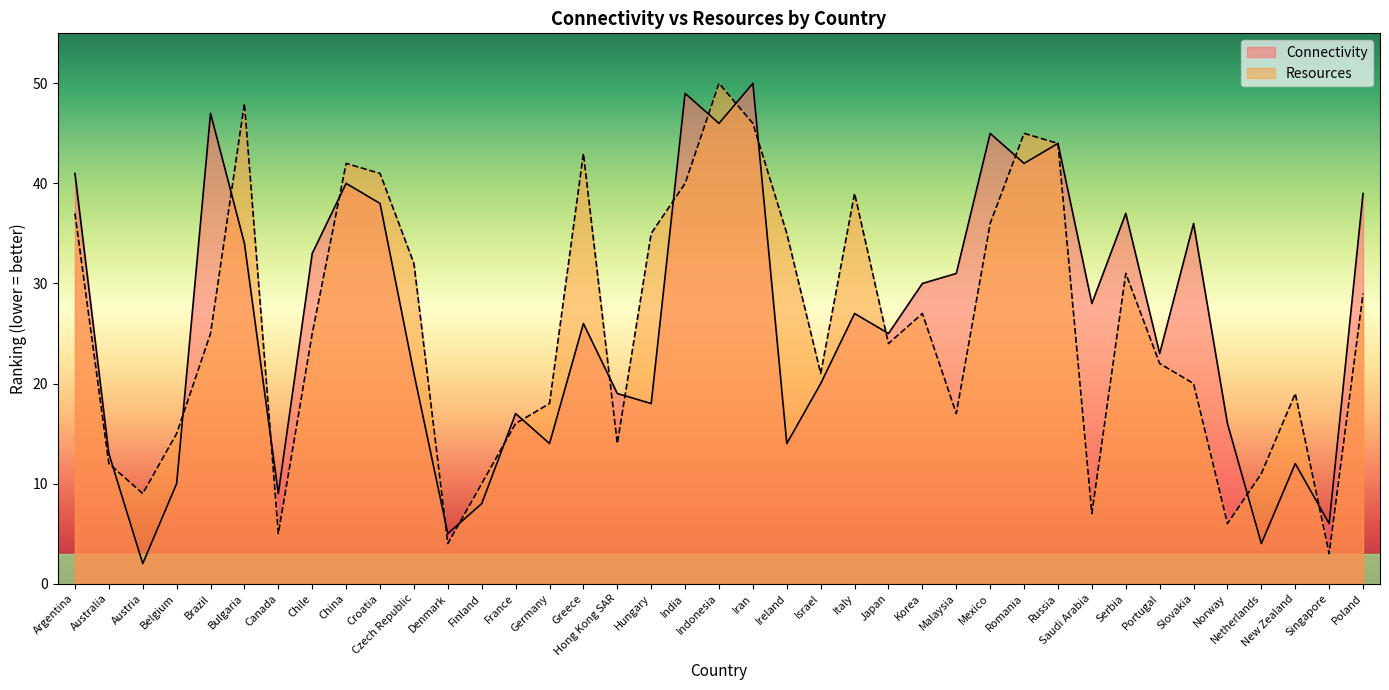

Which series has the widest spread of values?

Connectivity